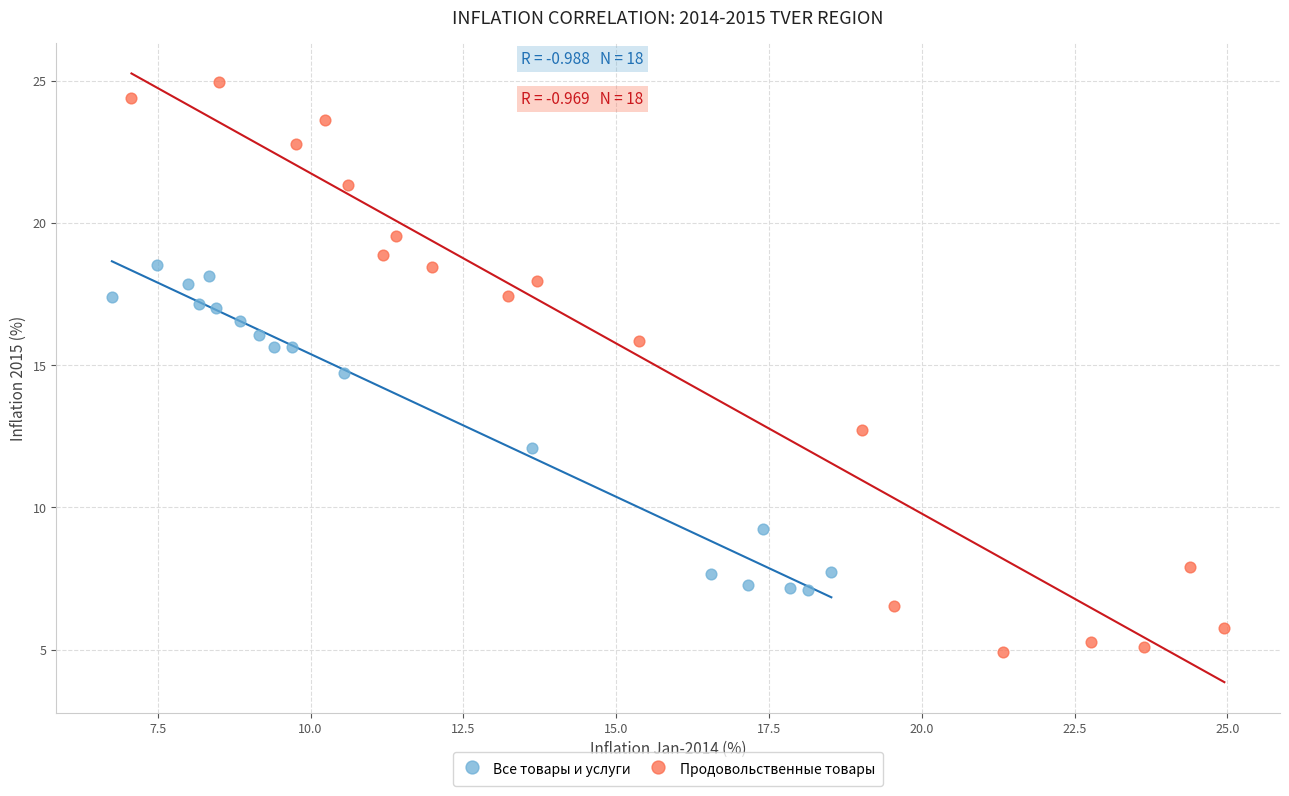

Which series has the largest Y range (max minus min)?

Продовольственные товары